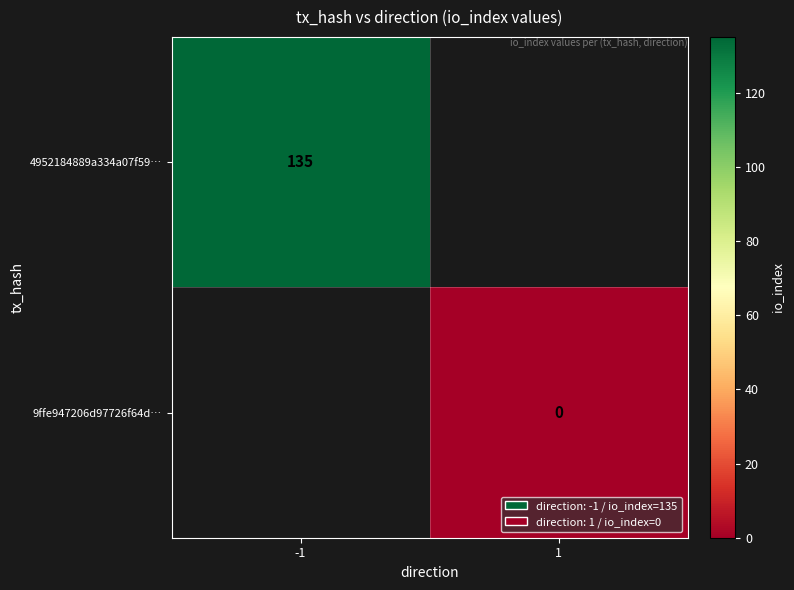

True or false: 4952184889a334a07f59… has a value of 215 at -1.

False